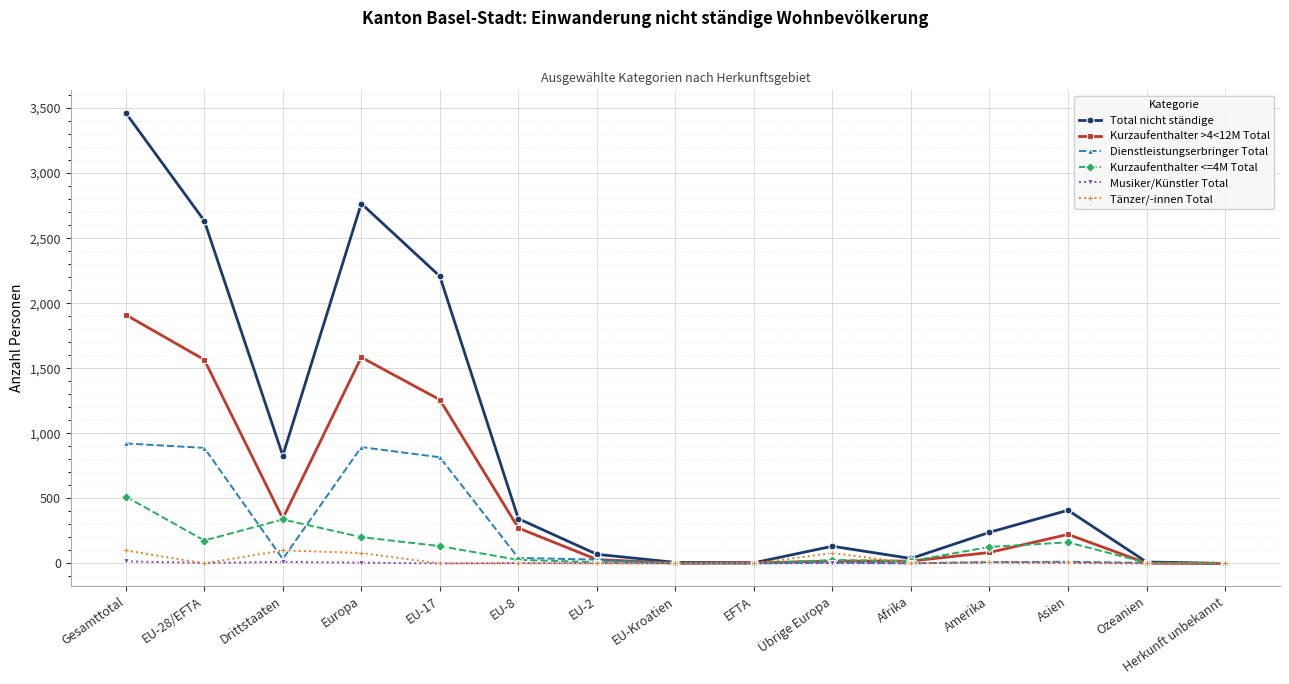

True or false: Kurzaufenthalter <=4M Total has a value of 0 at Herkunft unbekannt.

True